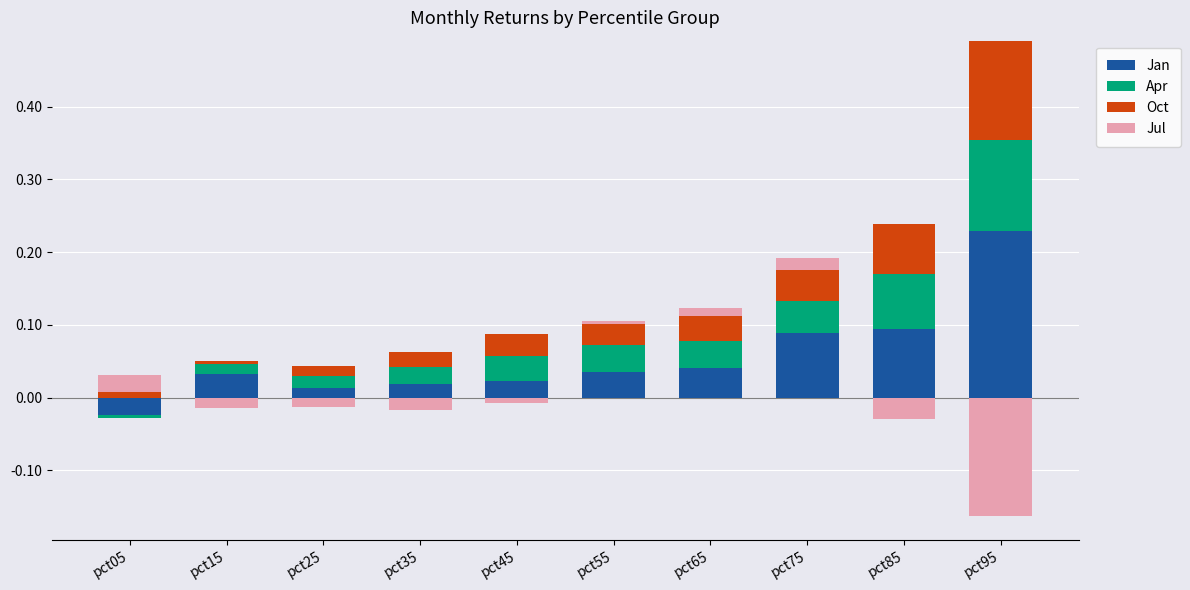

Between pct15 and pct85, which is larger?

pct85